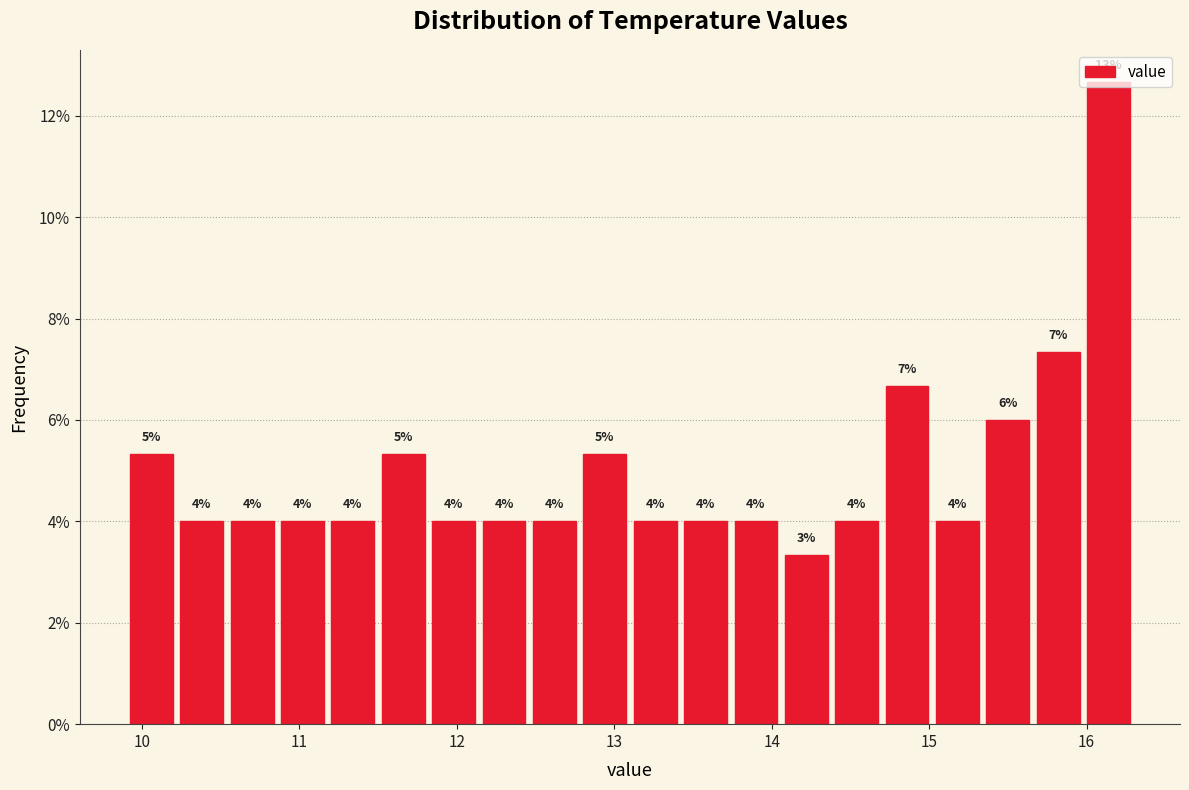

Around what value on the x-axis is the tallest bar? Give the approximate position of its centre, as read against the axis.

16.1